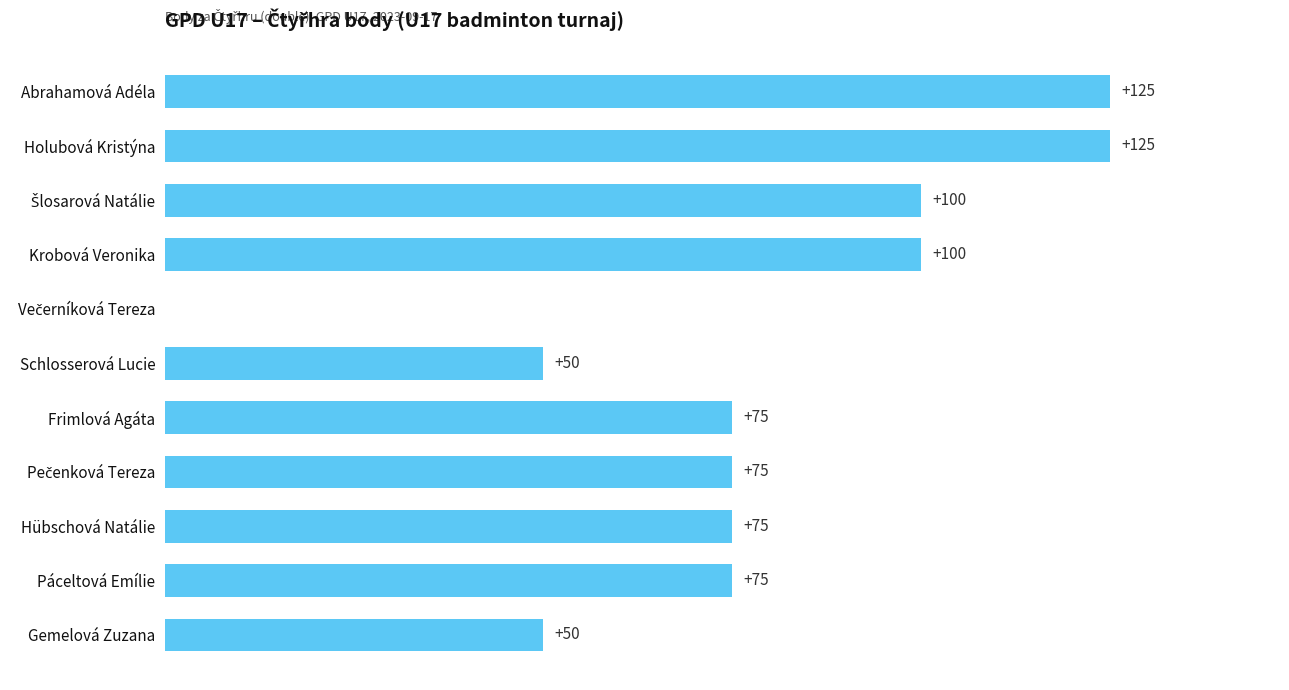

How many positive values are there?

10